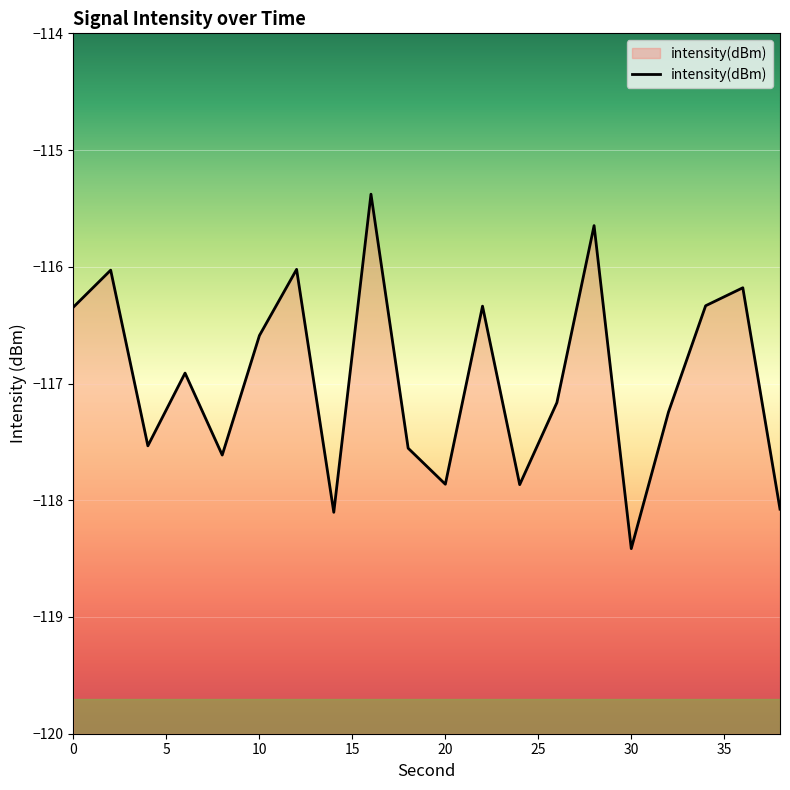

What is the average value?

-117.0